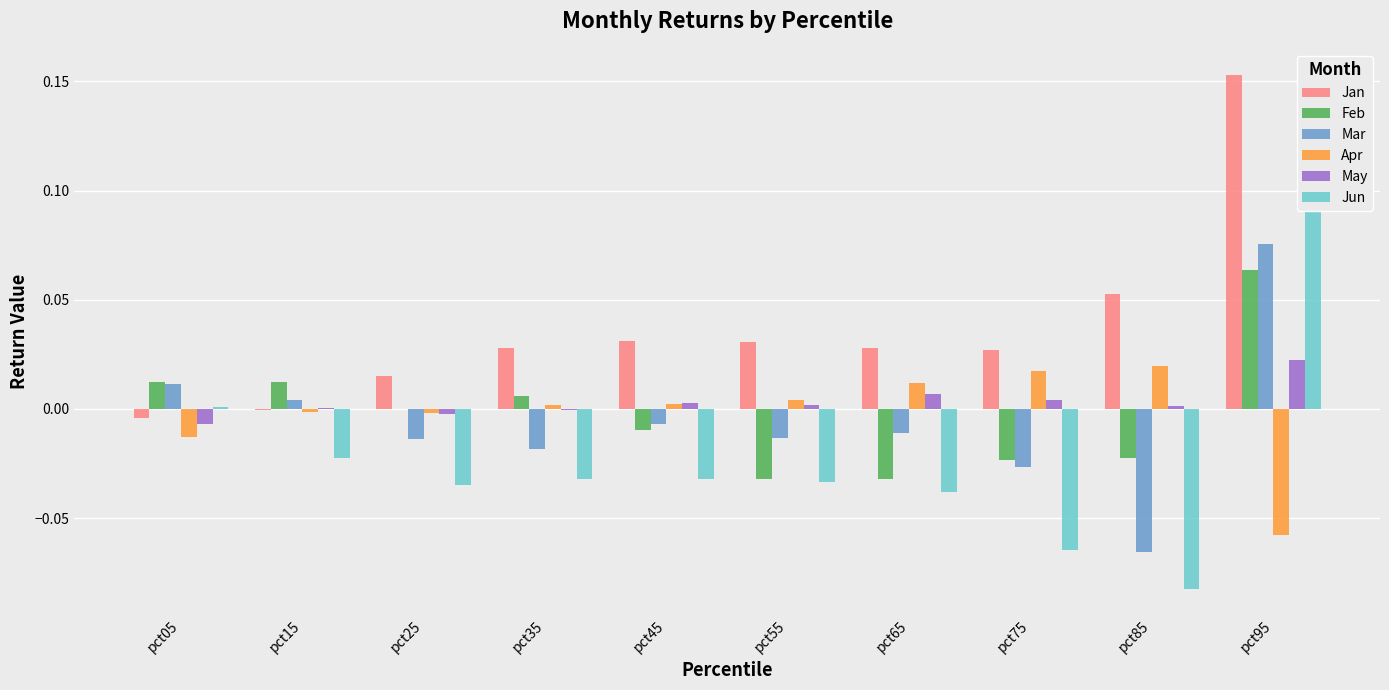

Is the value of May at pct55 greater than the value of Feb at pct05?

No